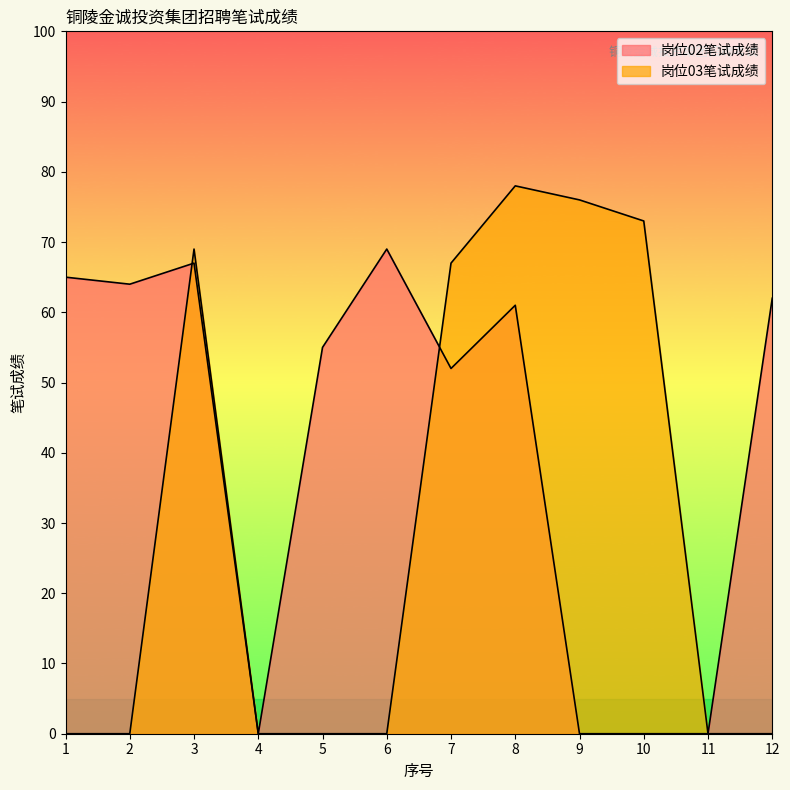

What are all the series names shown in the legend?

岗位02笔试成绩, 岗位03笔试成绩